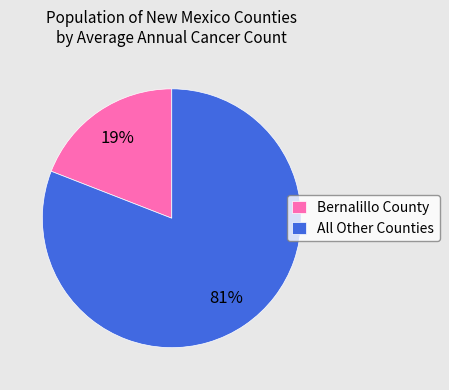

Combined, do Bernalillo County and All Other Counties account for over 50%?

Yes